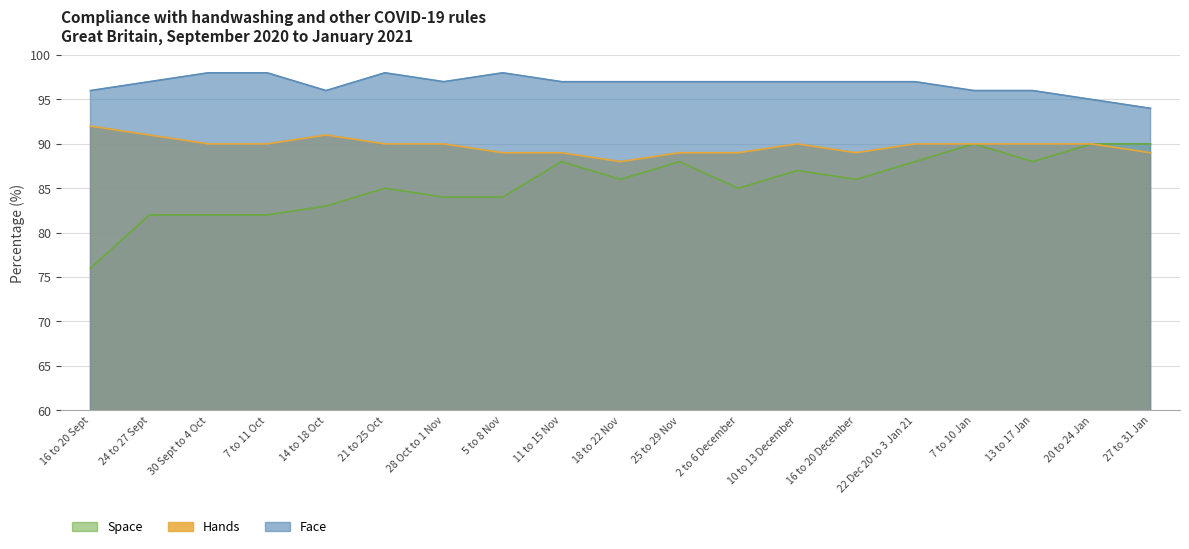

Which category has the lowest value across all series?

16 to 20 Sept